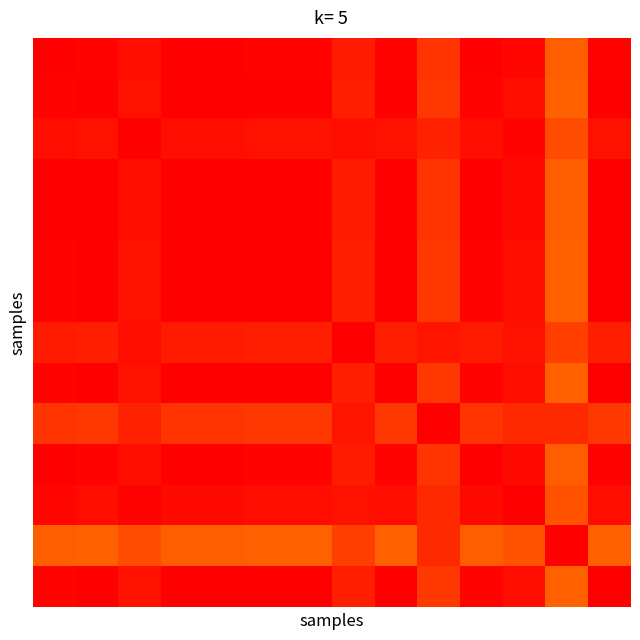

At which category is the sum across all series the highest?

3